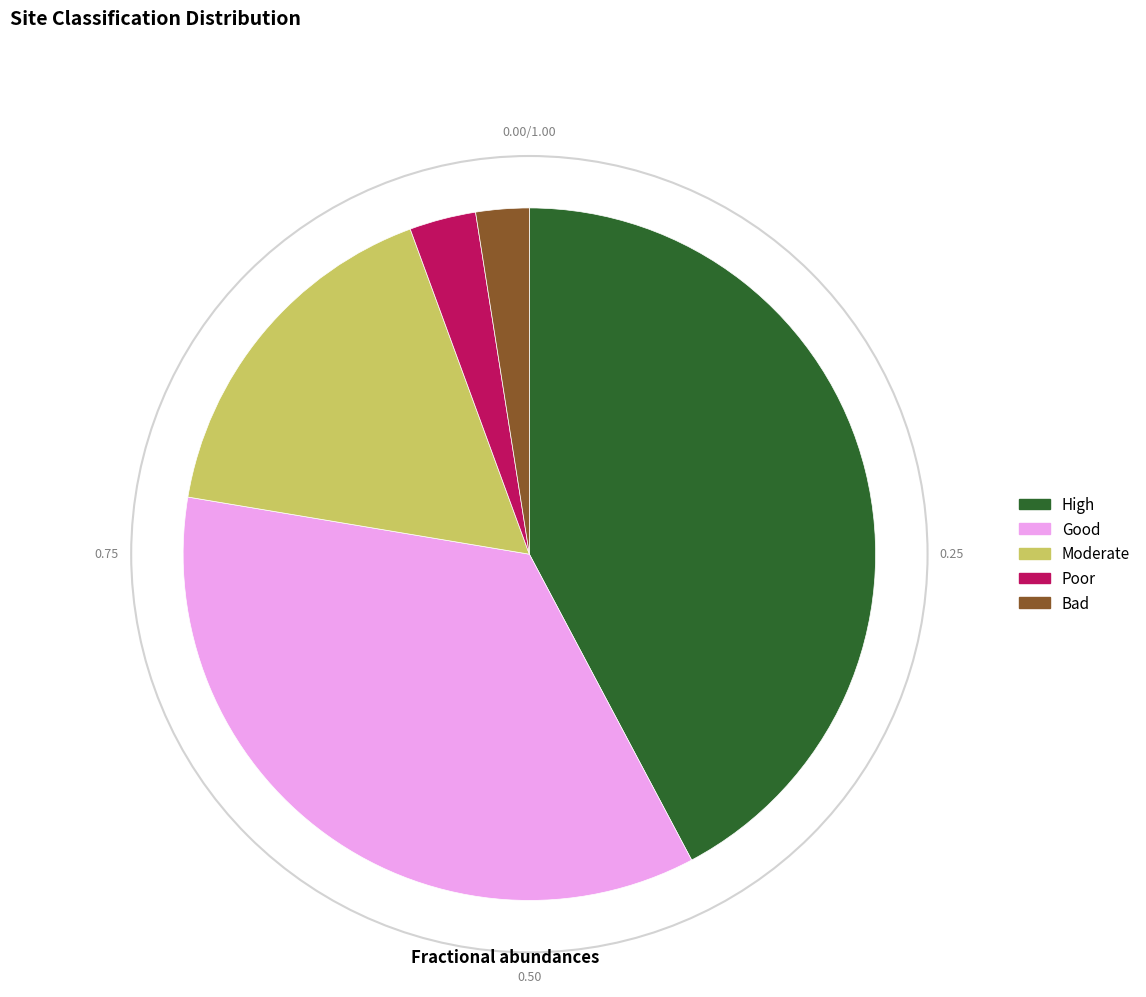

The Moderate slice represents 10% of the pie. True or false?

False